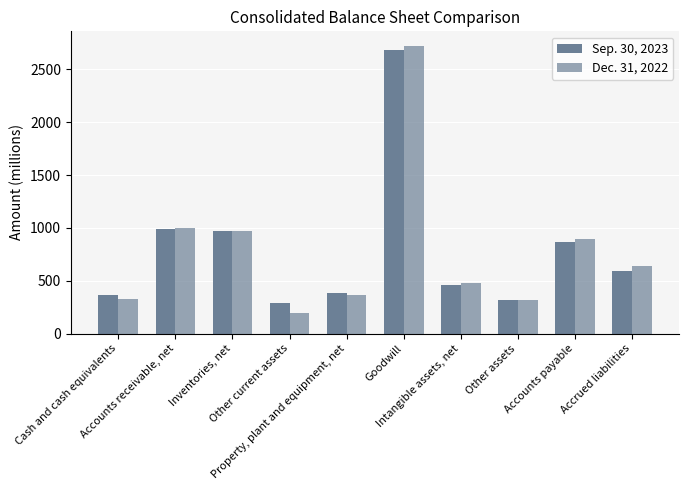

List the series in order of their peak value, lowest first.

Sep. 30, 2023, Dec. 31, 2022